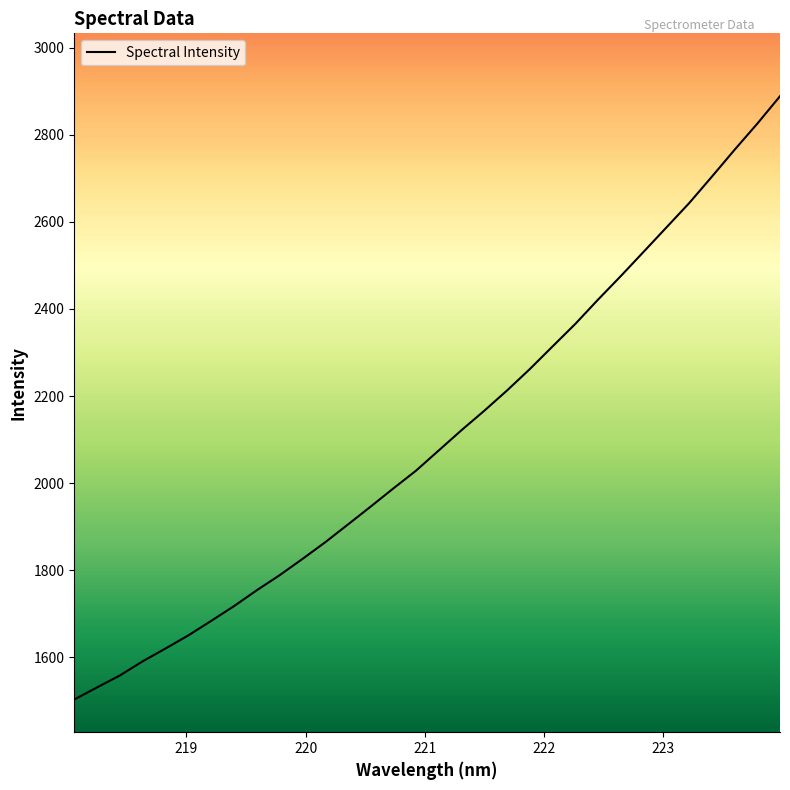

How many data points are less than 2074?

16